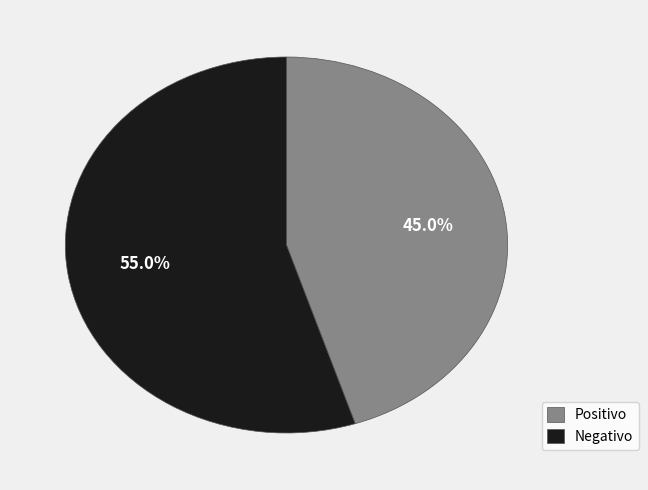

To the nearest percent, what is the average slice percentage?

50%